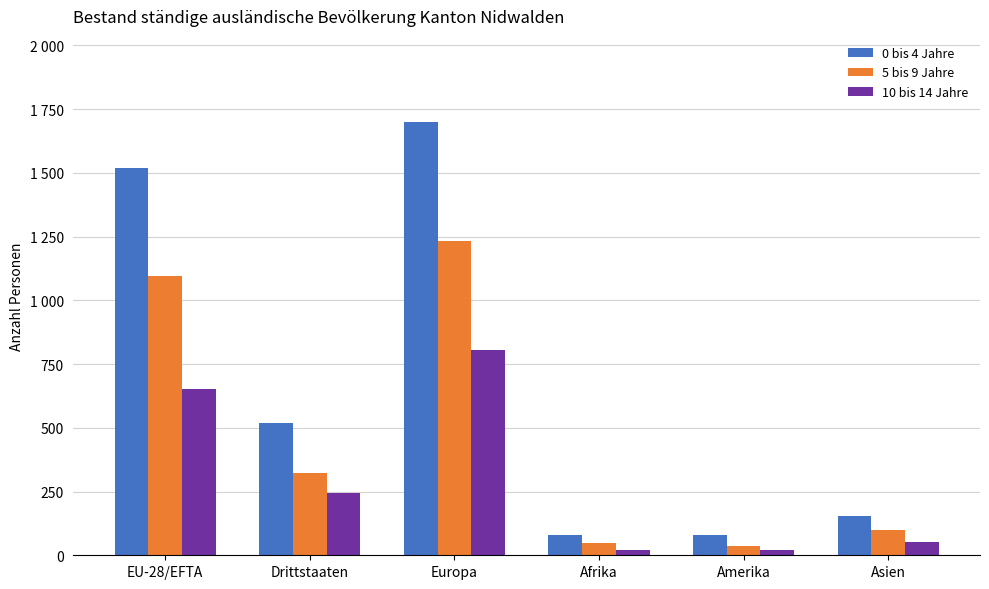

Are the bars grouped side by side (vs. stacked)?

Yes